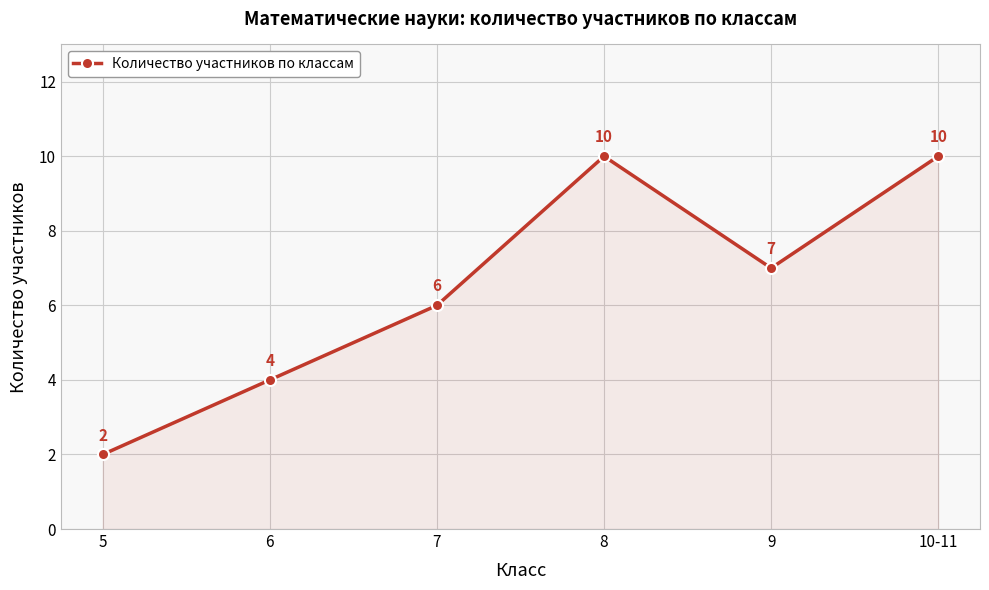

The value at 5 is 3. True or false?

False